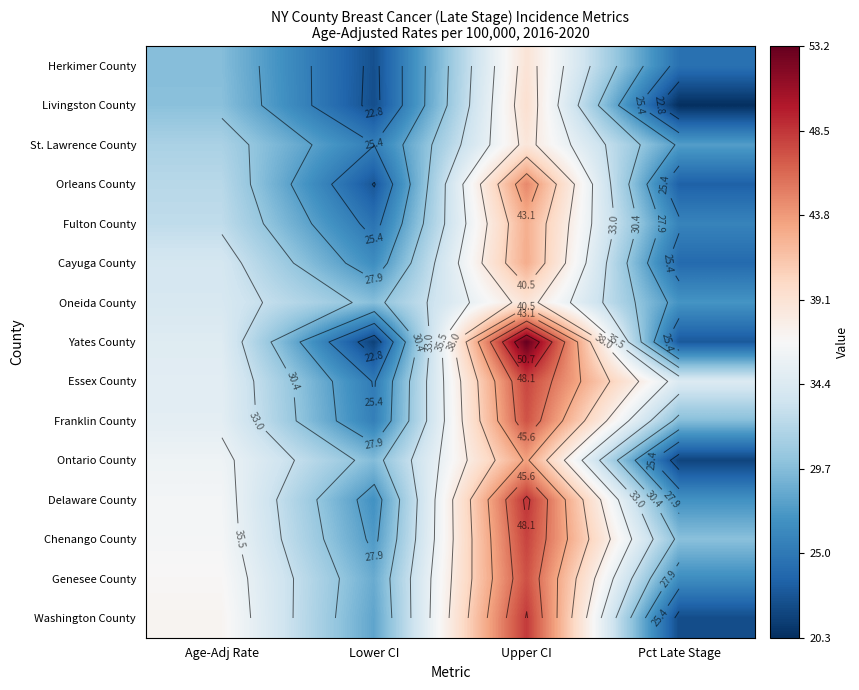

How many data points in Oneida County are above 34?

2